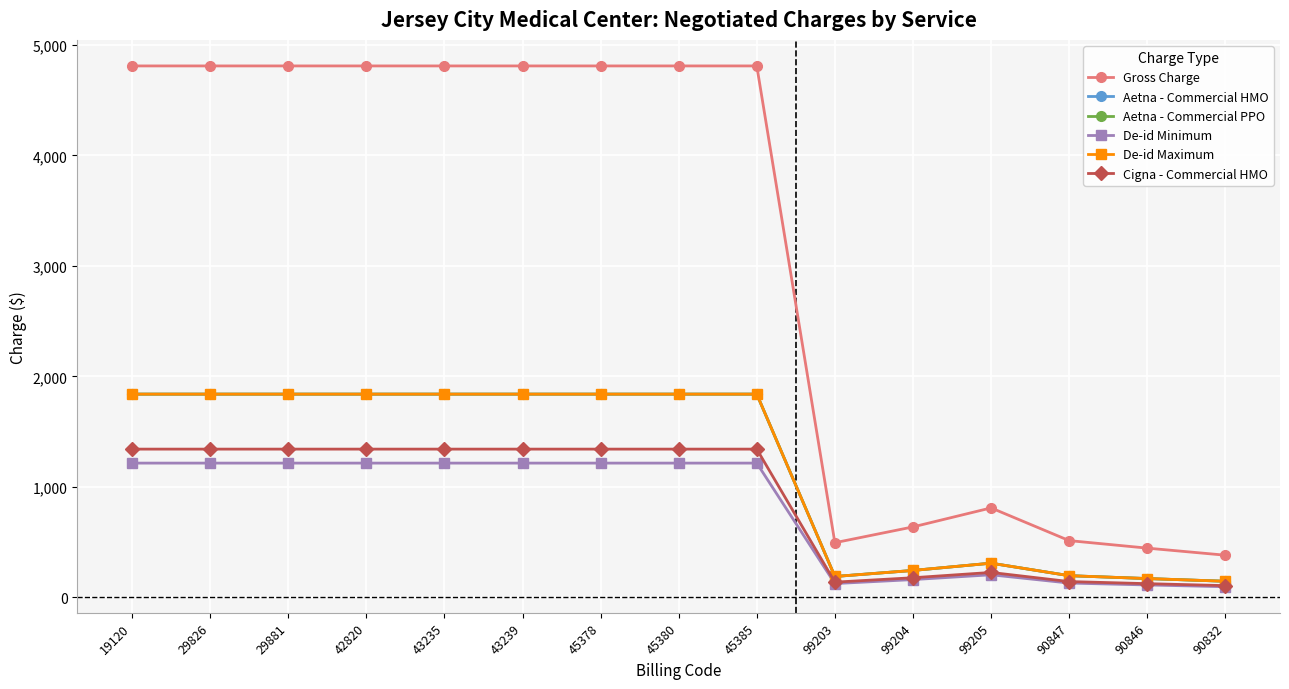

True or false: Aetna - Commercial HMO and Cigna - Commercial HMO cross at least once.

False